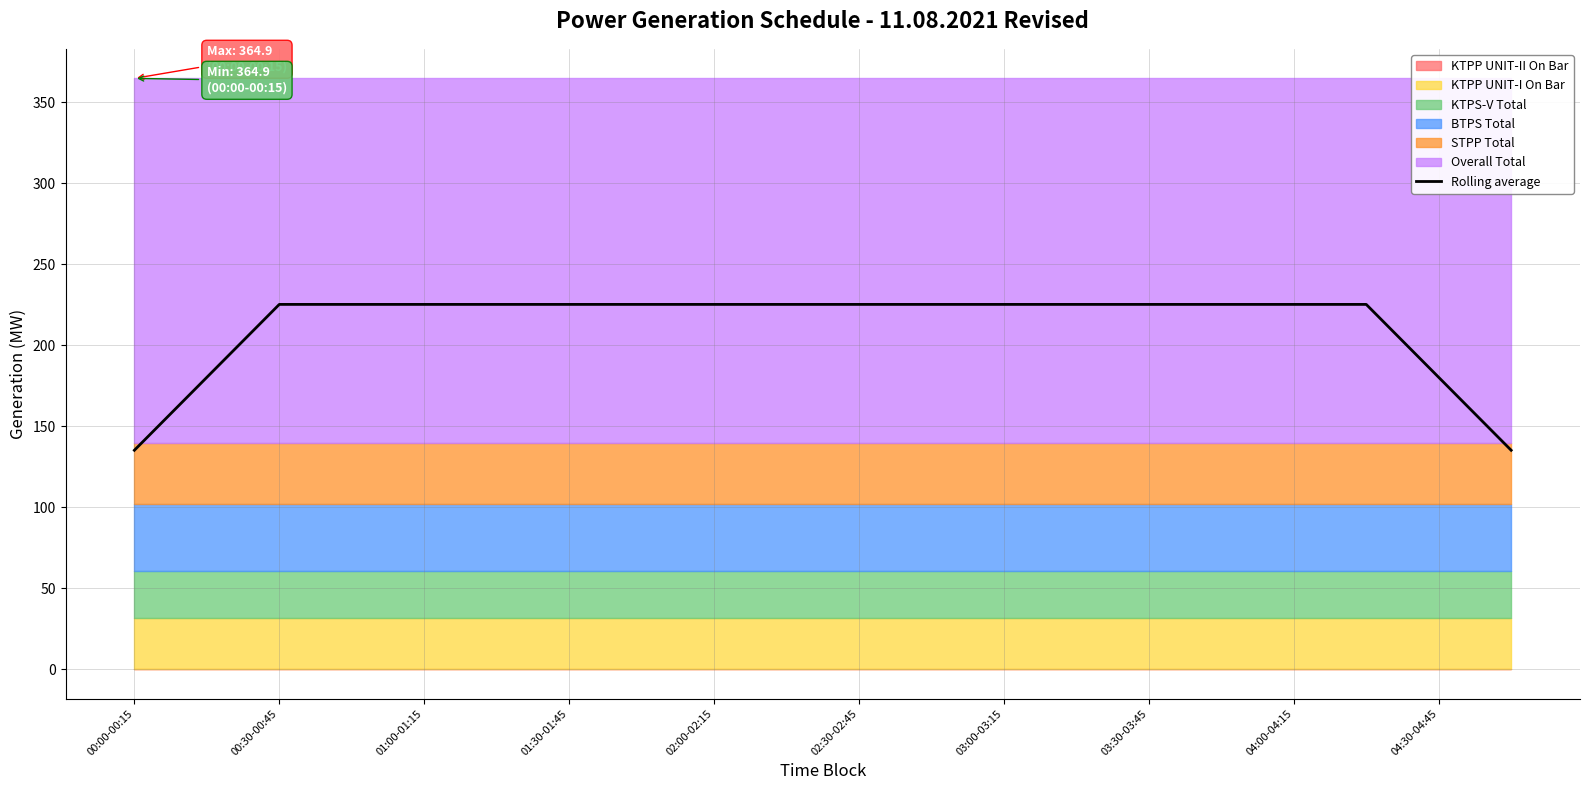

What is the difference between the maximum and minimum values?

90.1